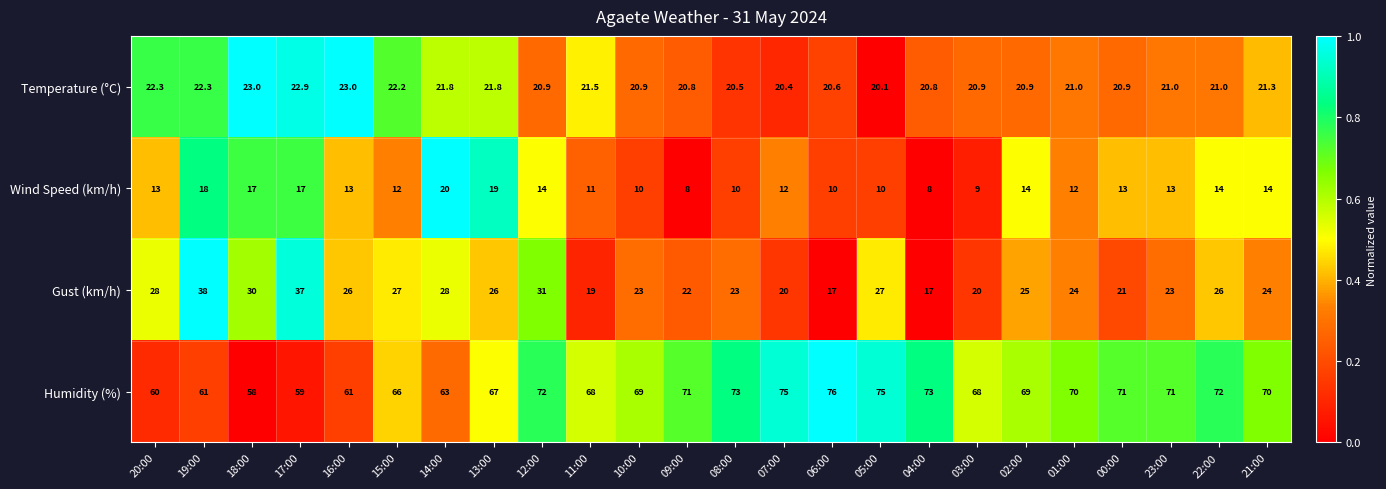

How many data points does each series have?

24